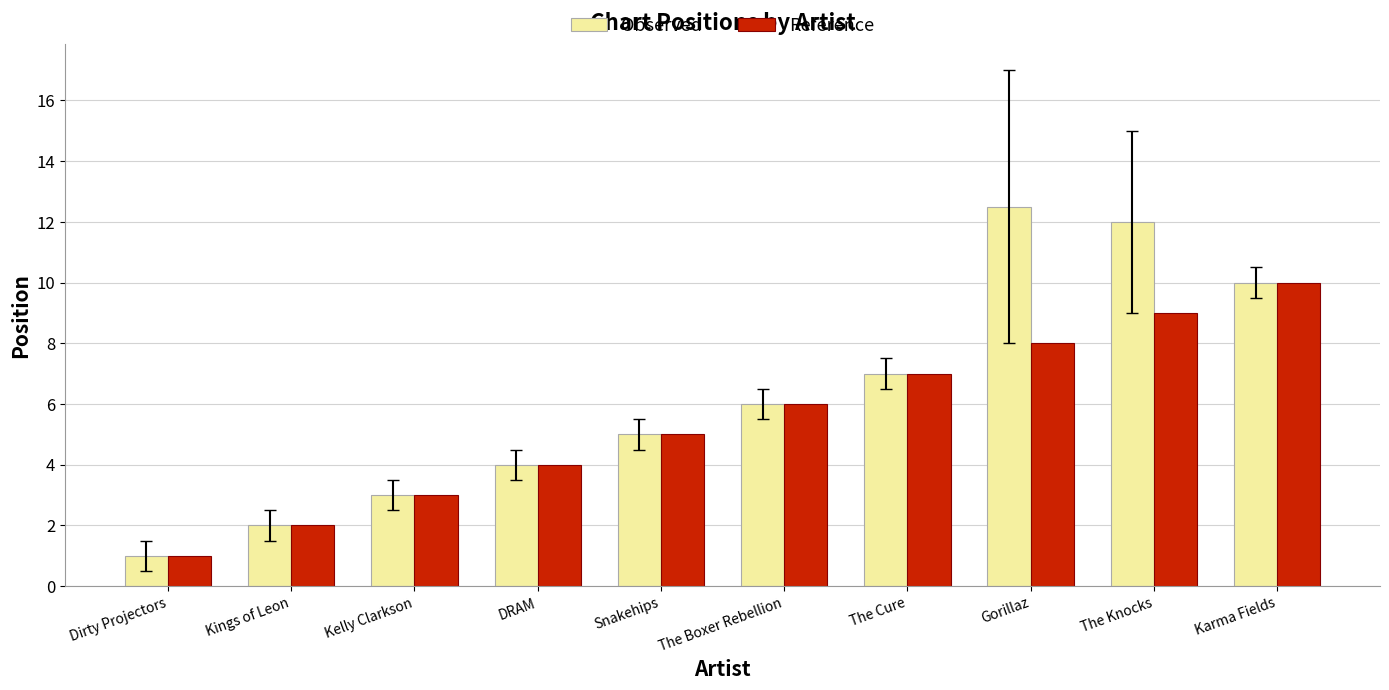

At how many categories does at least one series exceed 9?

3